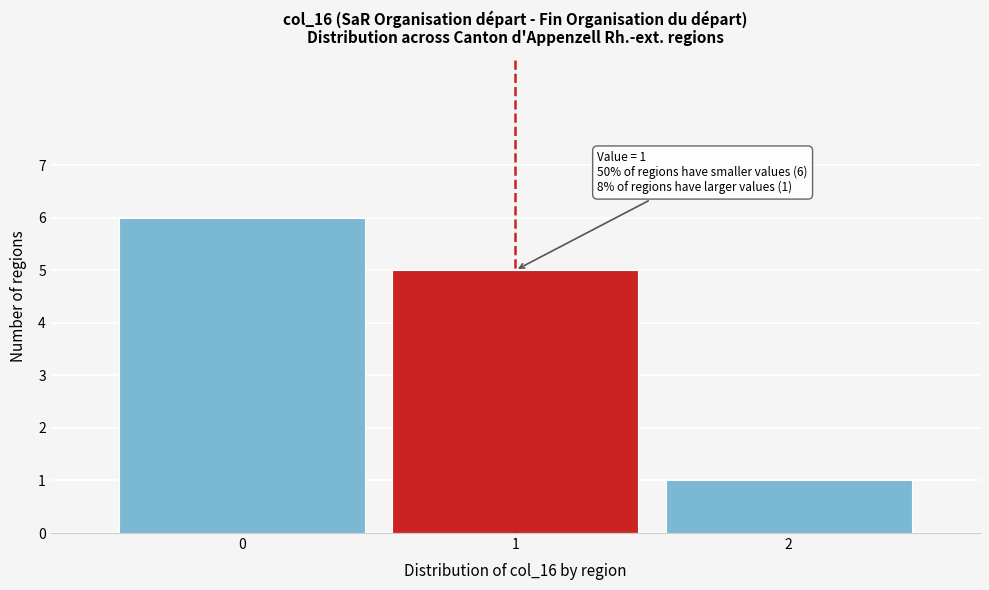

Over which range of the x-axis is the bar tallest?

-0.5 to 0.5